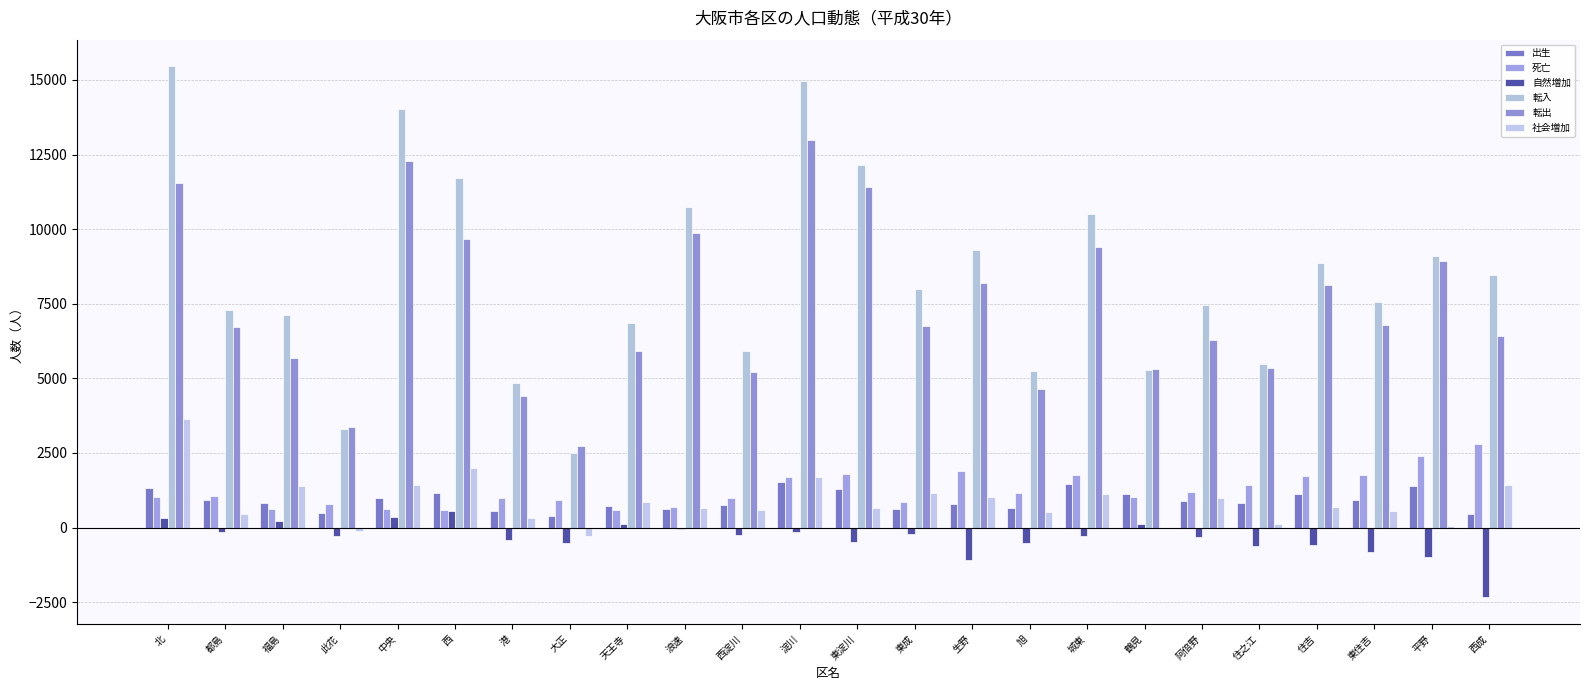

What is the value of the 転出 bar at the 24th from the left?

6414